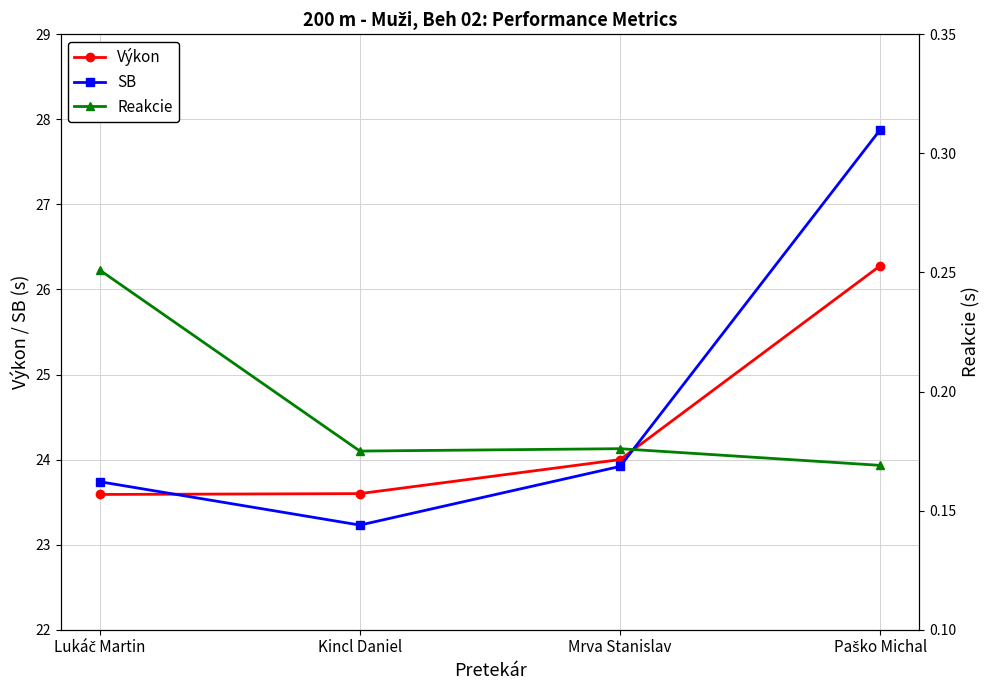

In SB, how many points are lower than both neighbors (excluding endpoints)?

1